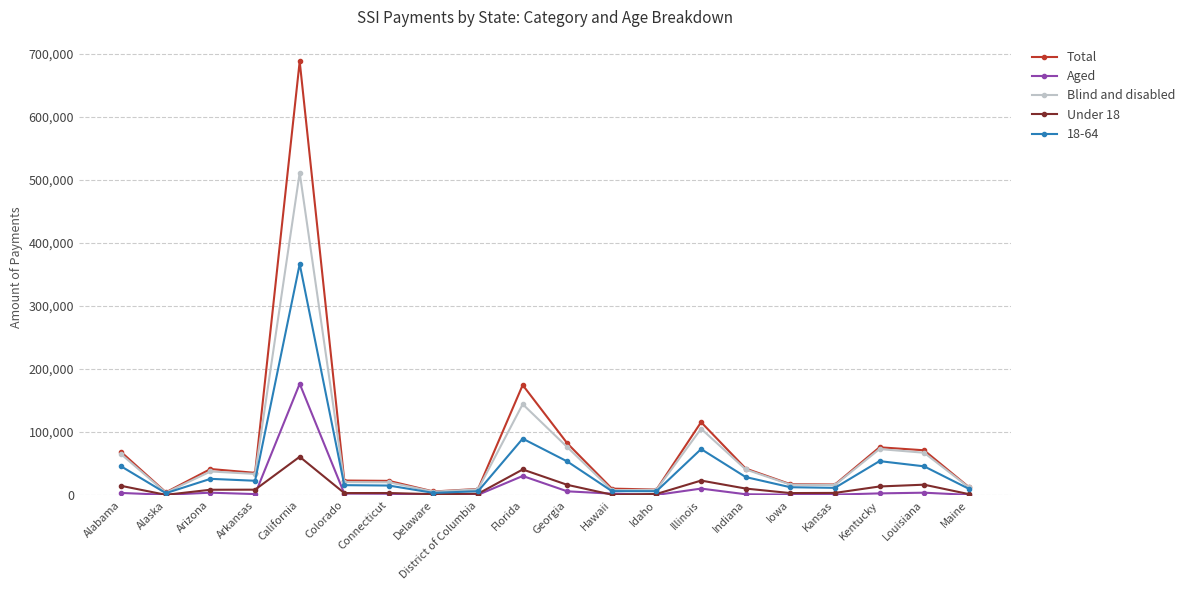

At which label does Total first exceed 35360?

Alabama